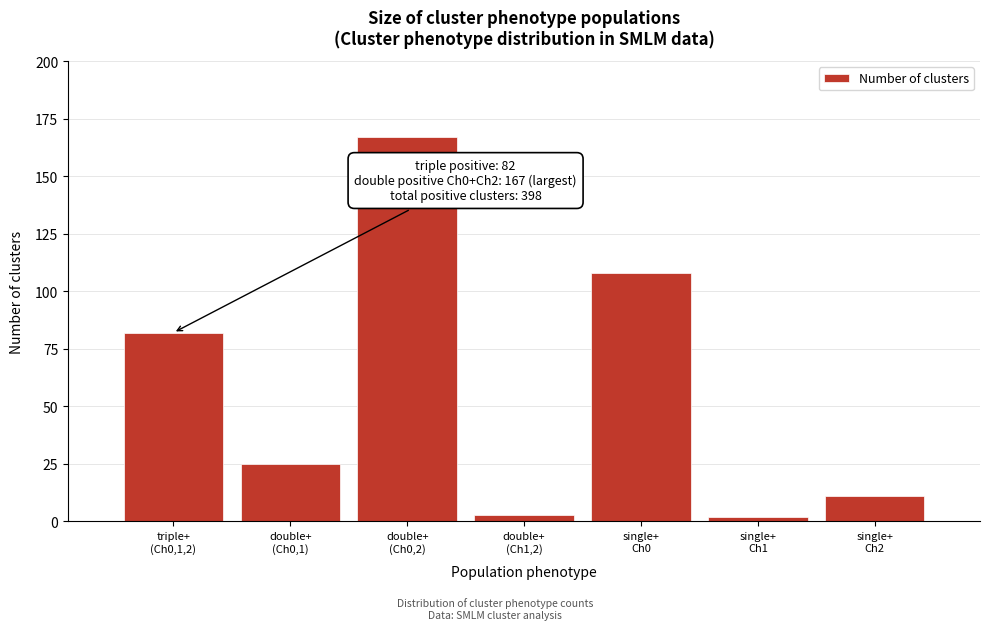

Reading left to right, transcribe all the data shown in this chart.

82	25	167	3	108	2	11